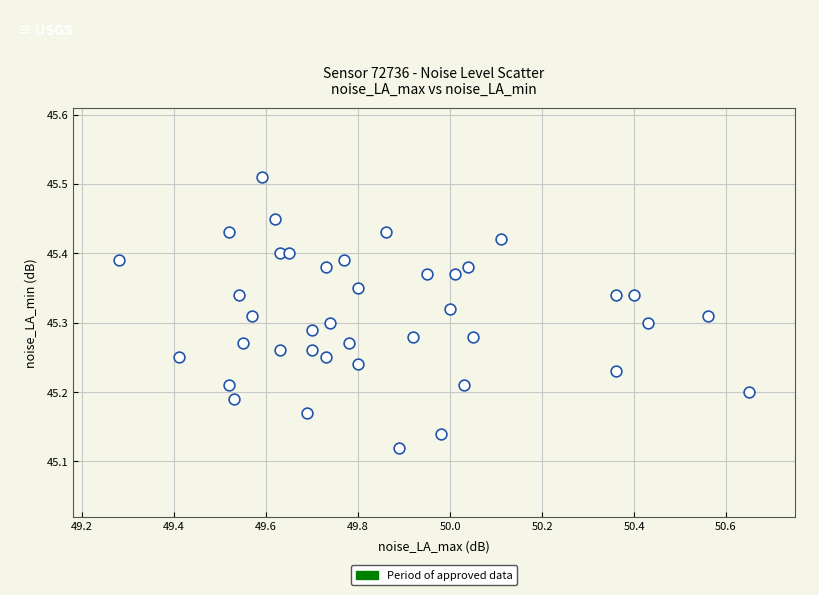

What is the range of X values (max minus min)?

1.4